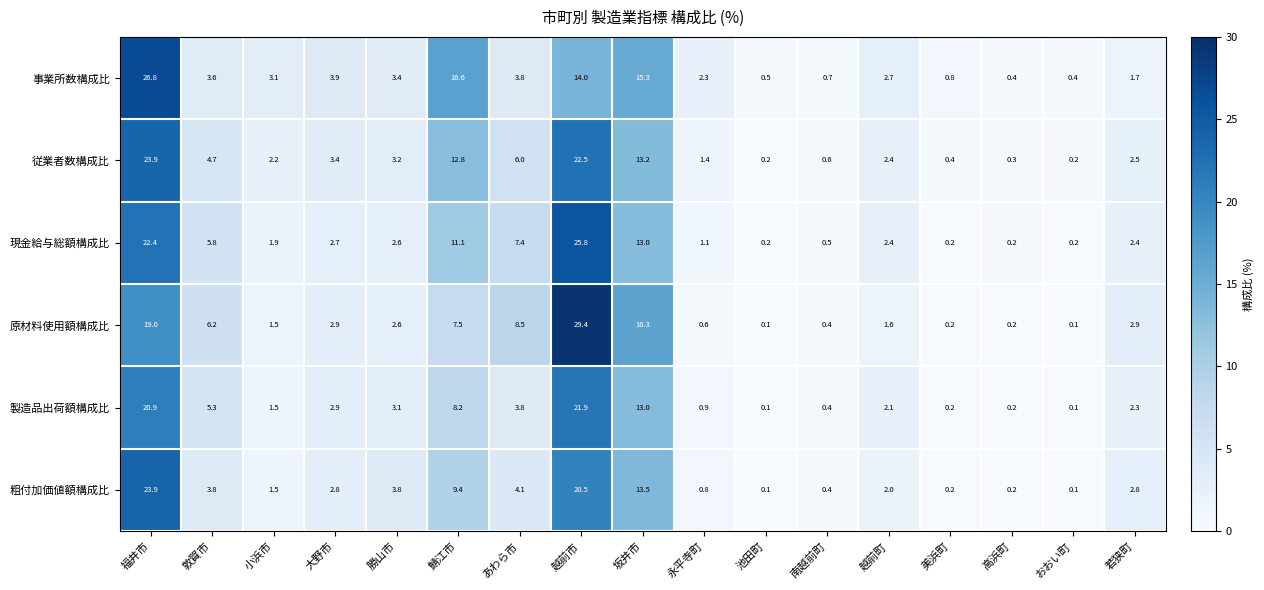

At 敦賀市, list the series in order from largest to smallest.

原材料使用額構成比, 現金給与総額構成比, 製造品出荷額構成比, 従業者数構成比, 粗付加価値額構成比, 事業所数構成比